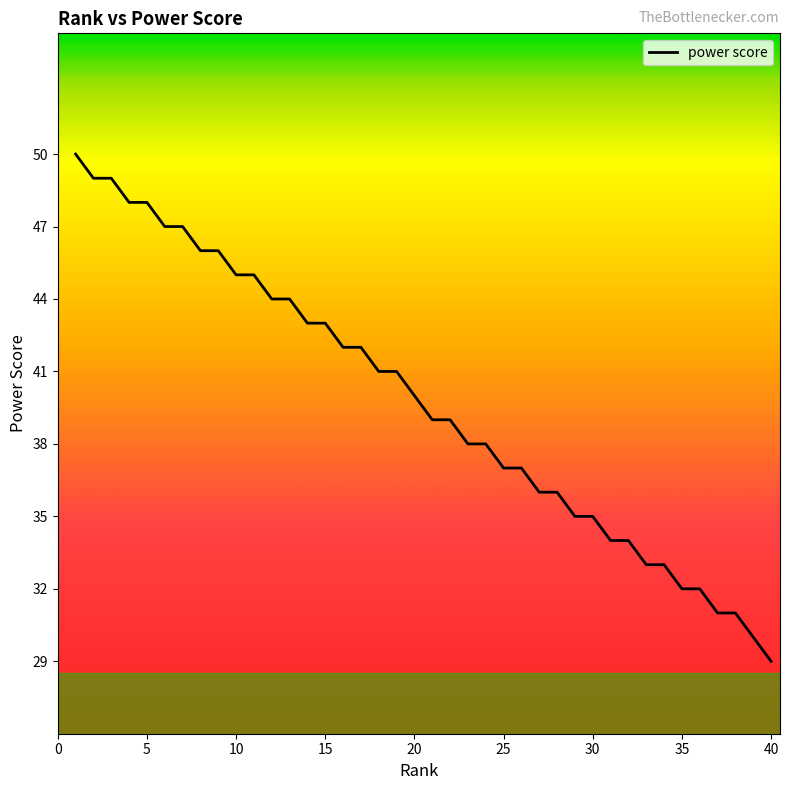

What is the minimum value shown in the chart?

29